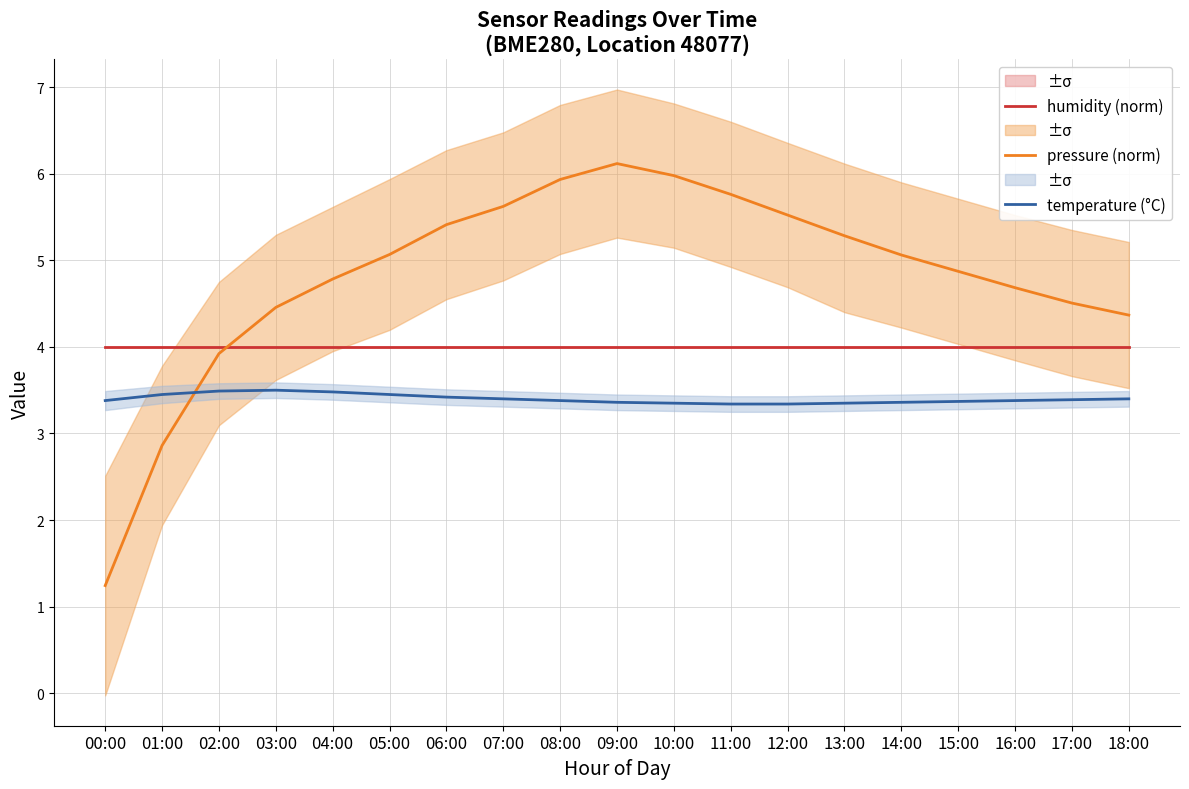

Is the value of humidity (norm) at 11:00 greater than the value of pressure (norm) at 10:00?

No